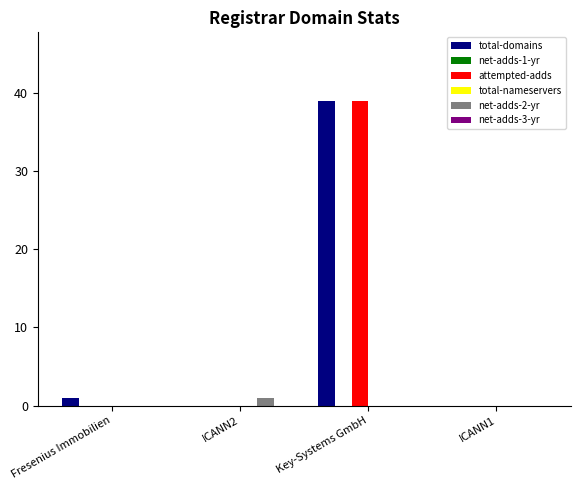

What is the maximum value shown in the chart?

39